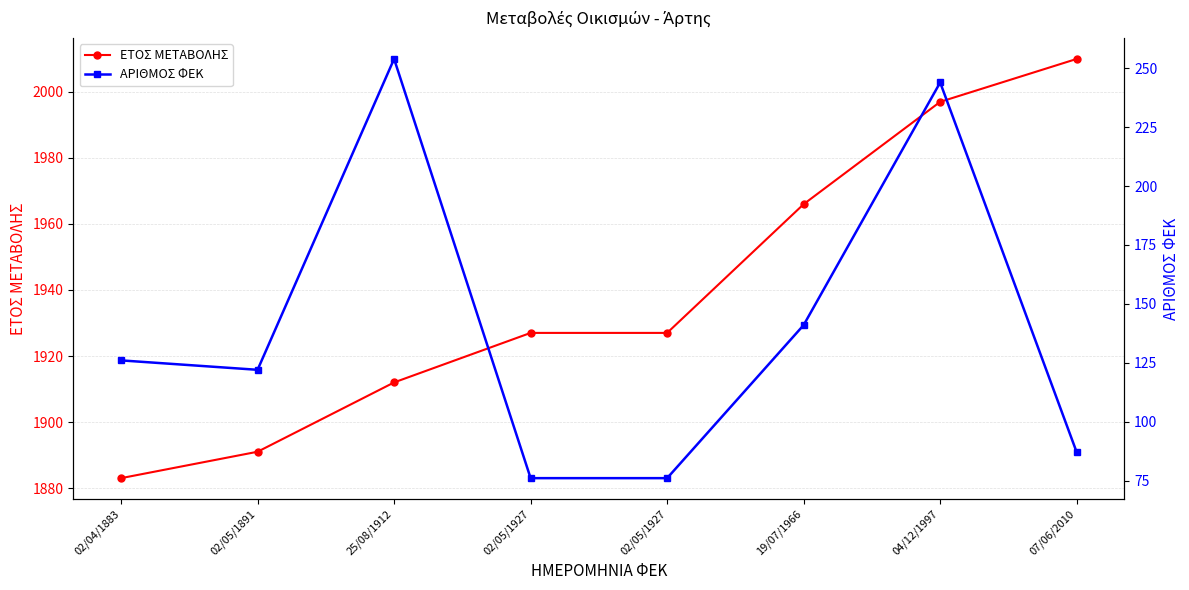

List the series in order of their peak value, highest first.

ΕΤΟΣ ΜΕΤΑΒΟΛΗΣ, ΑΡΙΘΜΟΣ ΦΕΚ